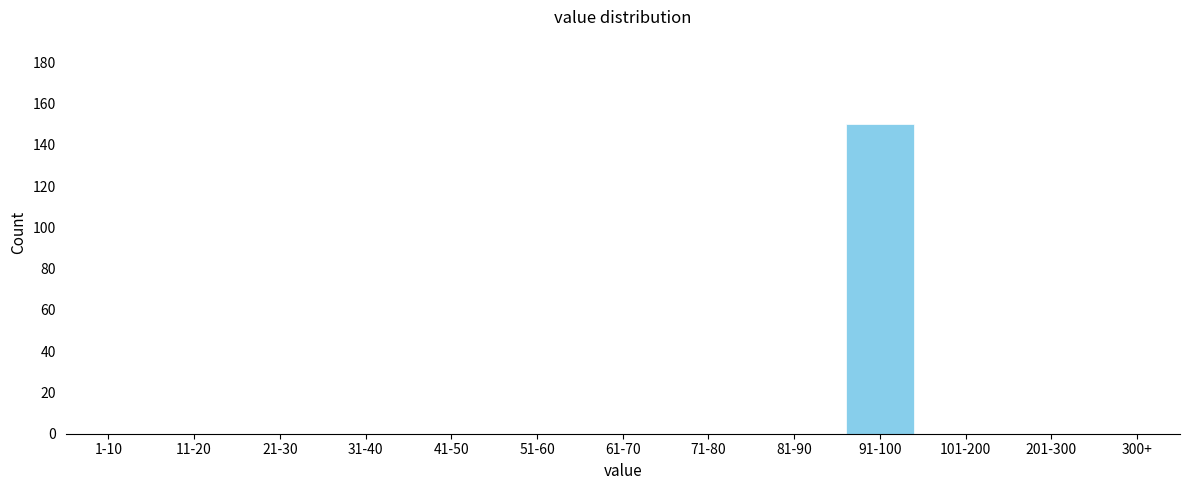

Reading right to left, transcribe all the data shown in this chart.

300+=0	201-300=0	101-200=0	91-100=150	81-90=0	71-80=0	61-70=0	51-60=0	41-50=0	31-40=0	21-30=0	11-20=0	1-10=0